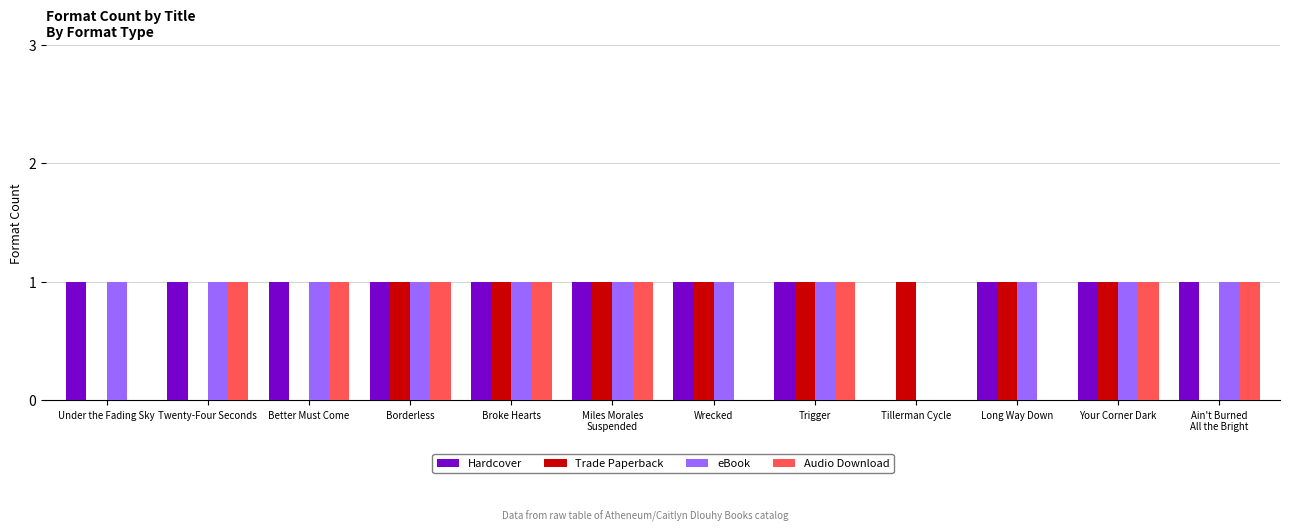

What is the sum of all Hardcover values?

11